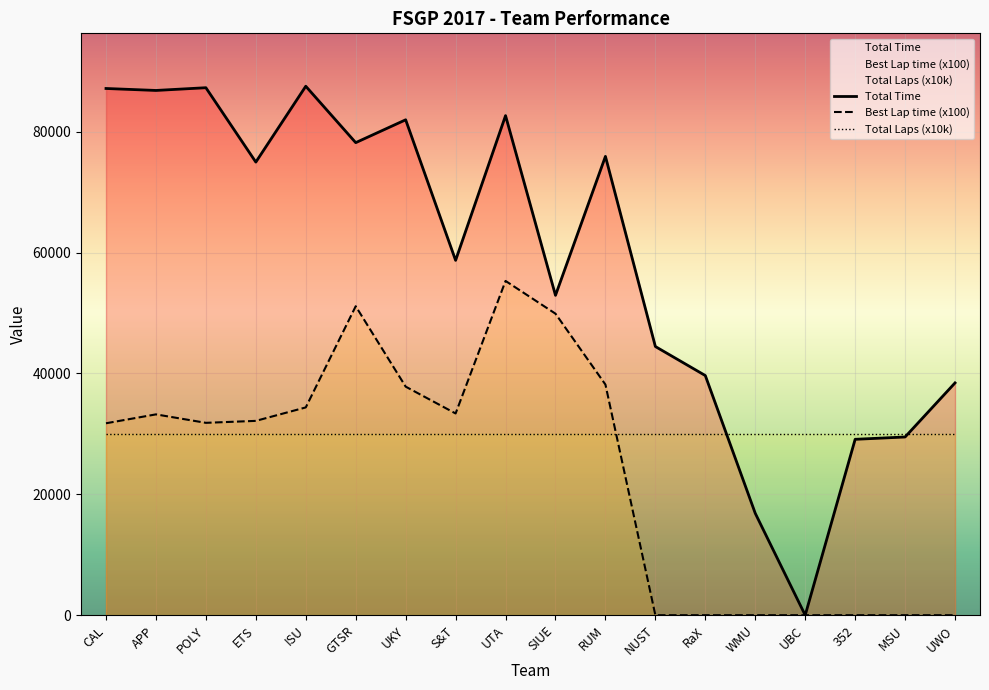

List the series in order of their overall mean, highest first.

Total Time, Total Laps (x10k), Best Lap time (x100)